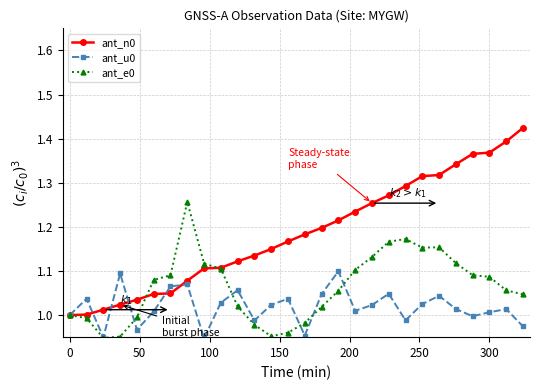

Which series has the largest range (max minus min)?

ant_n0